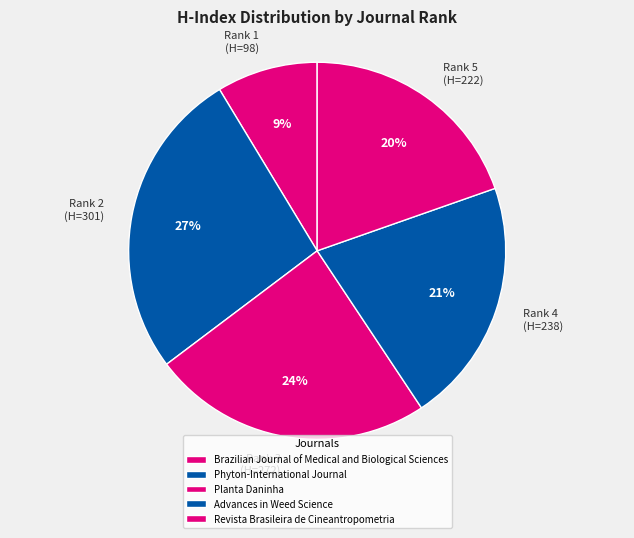

To the nearest percent, what is the difference between the largest and smallest slice percentages?

18%